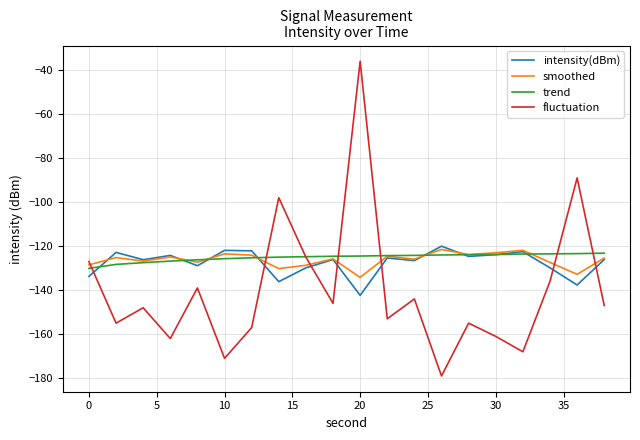

What is the smallest value displayed?

-179.0